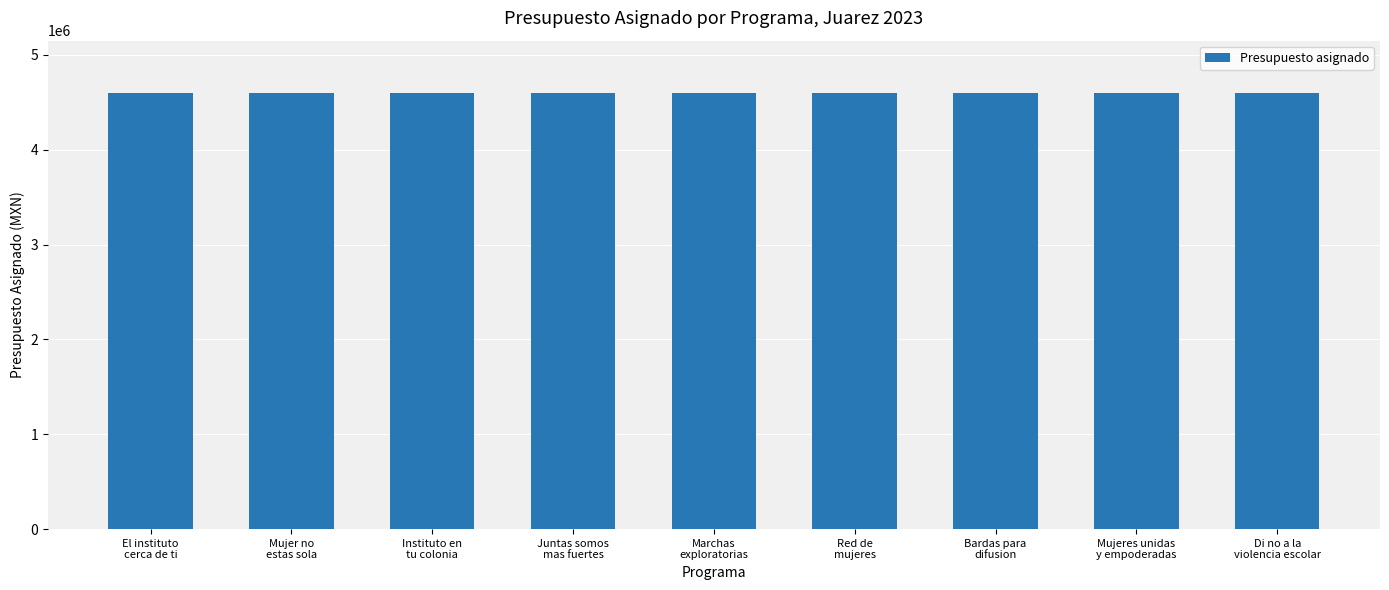

Where does the data first go above 4598272?

Marchas
exploratorias